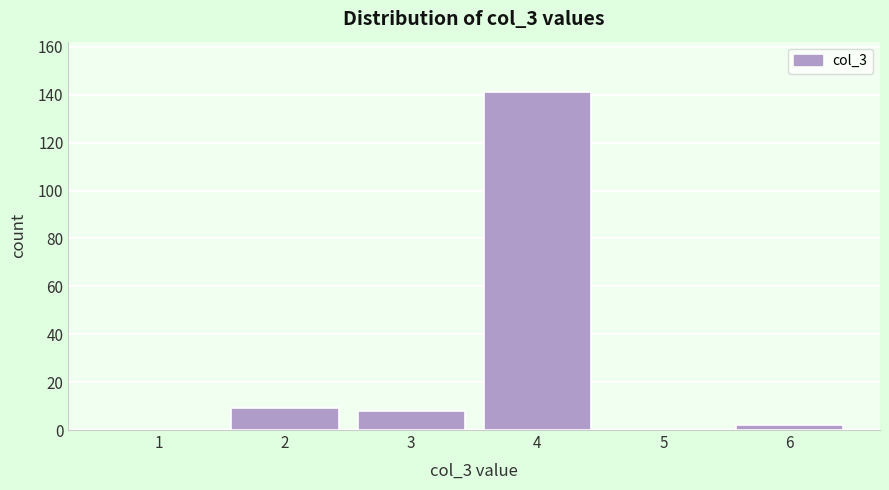

Reading left to right, transcribe all the data shown in this chart.

1=0	2=9	3=8	4=141	5=0	6=2